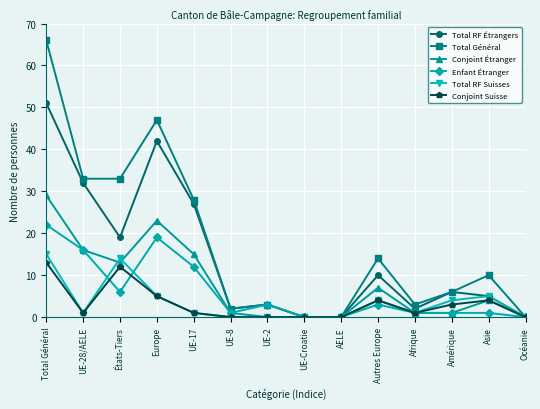

Rank the series by their maximum value, from lowest to highest.

Conjoint Suisse, Total RF Suisses, Enfant Étranger, Conjoint Étranger, Total RF Étrangers, Total Général